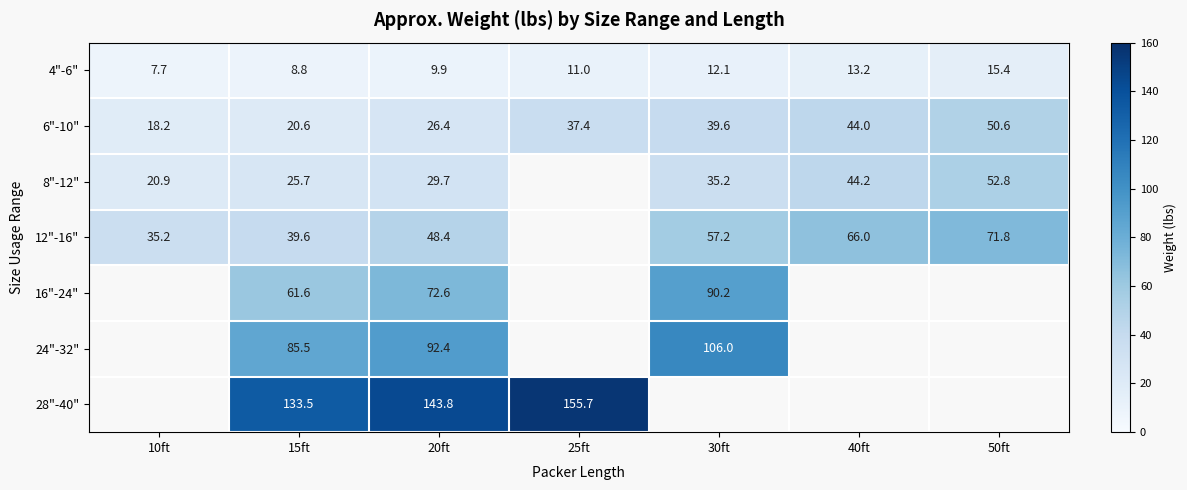

The value of 12"-16" at 30ft is 57.2. True or false?

True